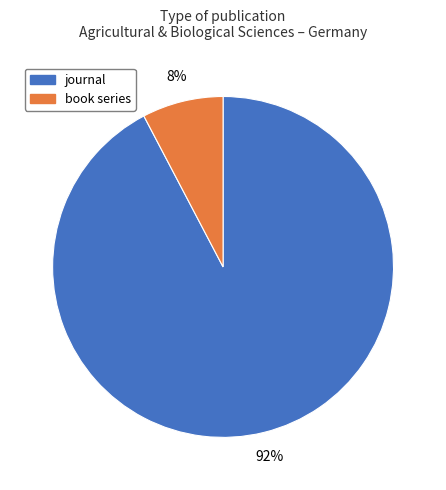

To the nearest percent, what is the average slice percentage?

50%